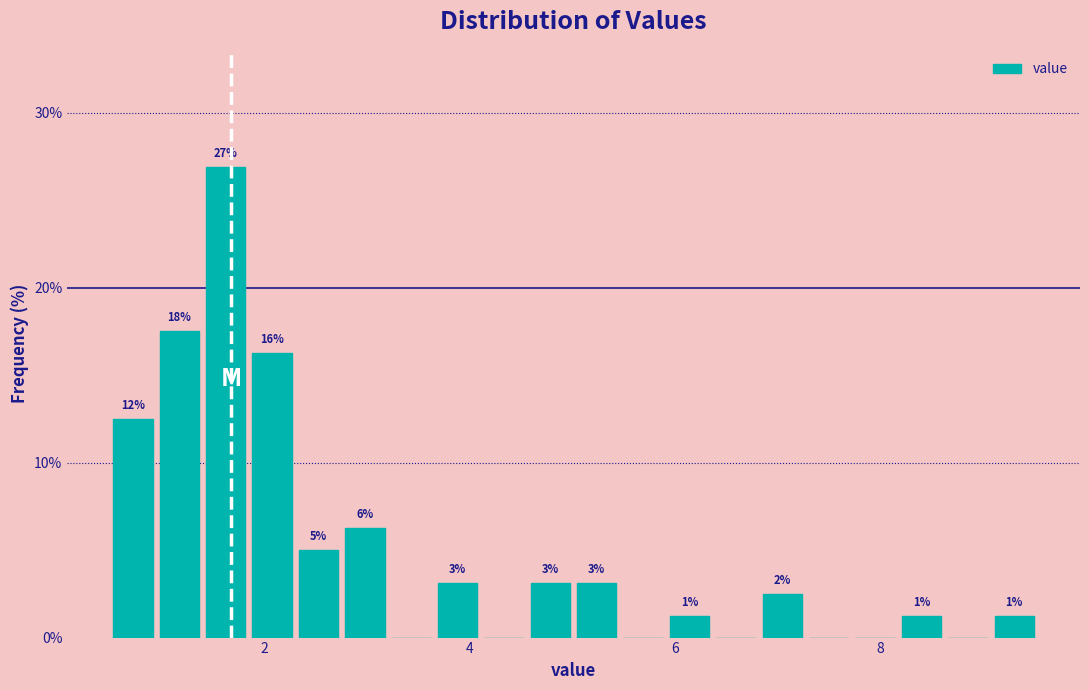

Around what value on the x-axis is the tallest bar? Give the approximate position of its centre, as read against the axis.

1.6